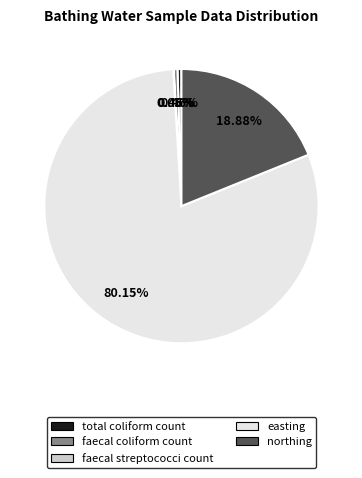

Between total coliform count and northing, which is larger?

northing